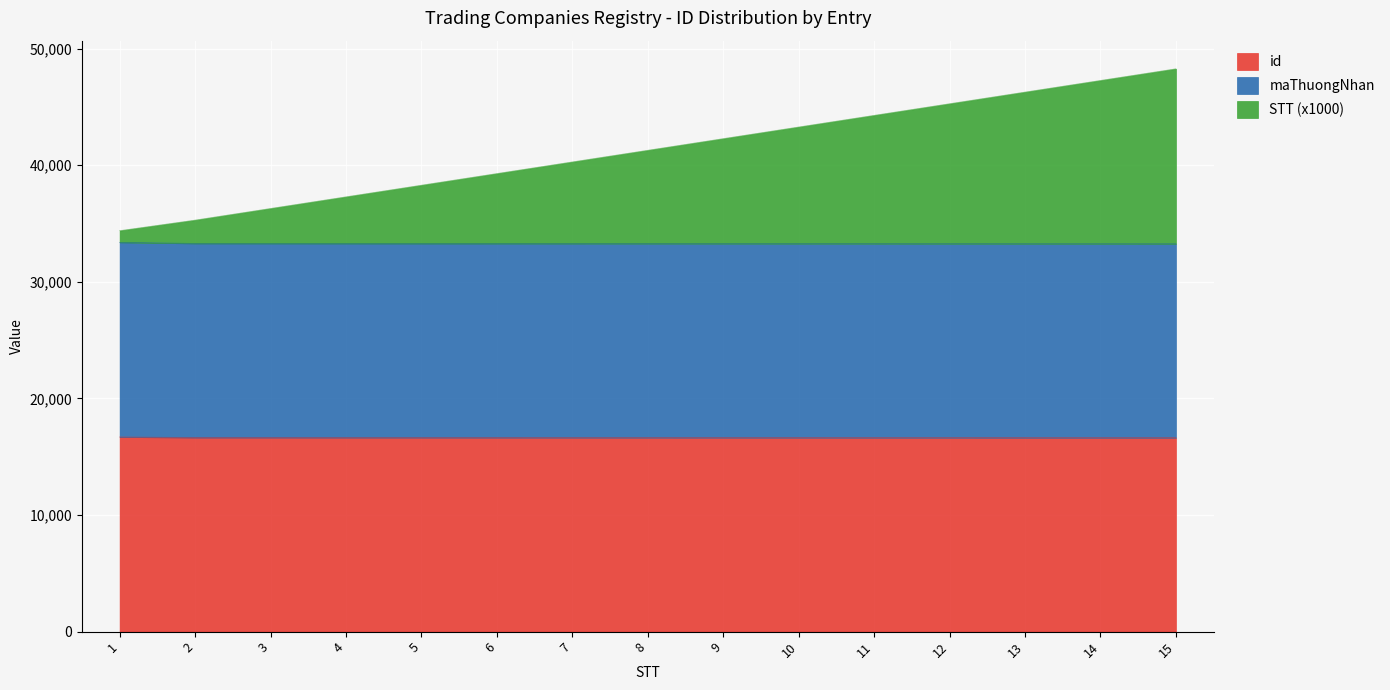

What are all the series names shown in the legend?

id, maThuongNhan, STT